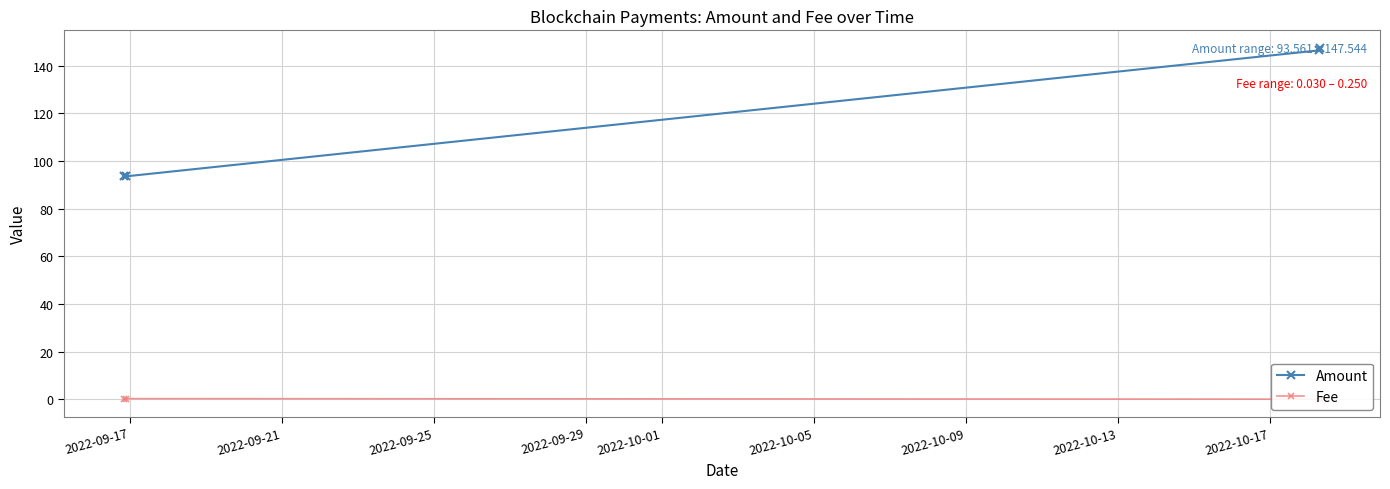

Which series has the largest range (max minus min)?

Amount